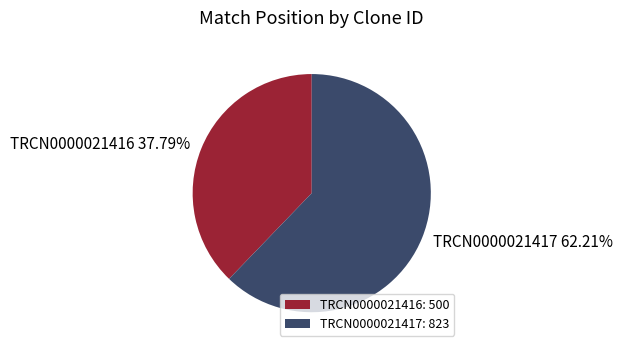

Do TRCN0000021416 and TRCN0000021417 together represent more than half of the pie?

Yes